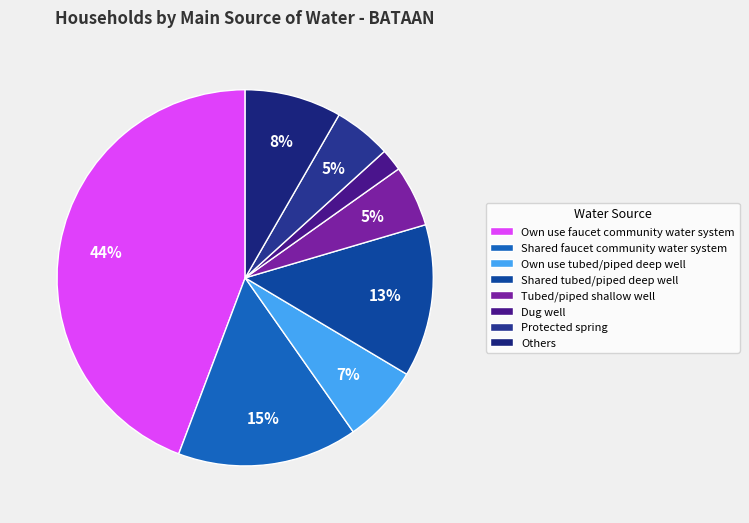

Between Others and Own use tubed/piped deep well, which is larger?

Others